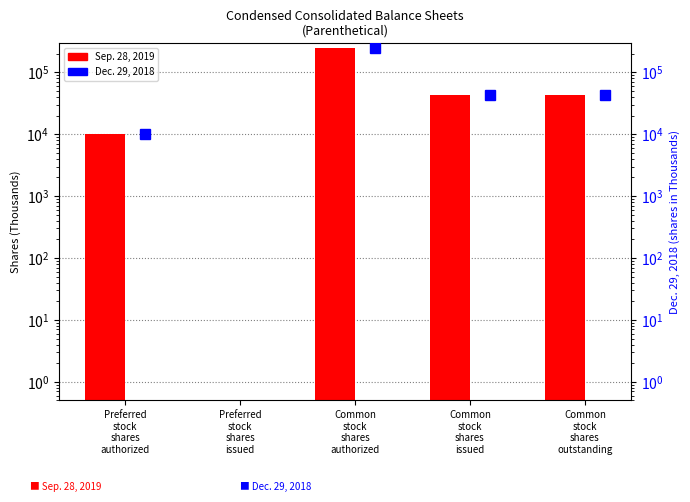

List the series in order of their peak value, lowest first.

Sep. 28, 2019, Dec. 29, 2018